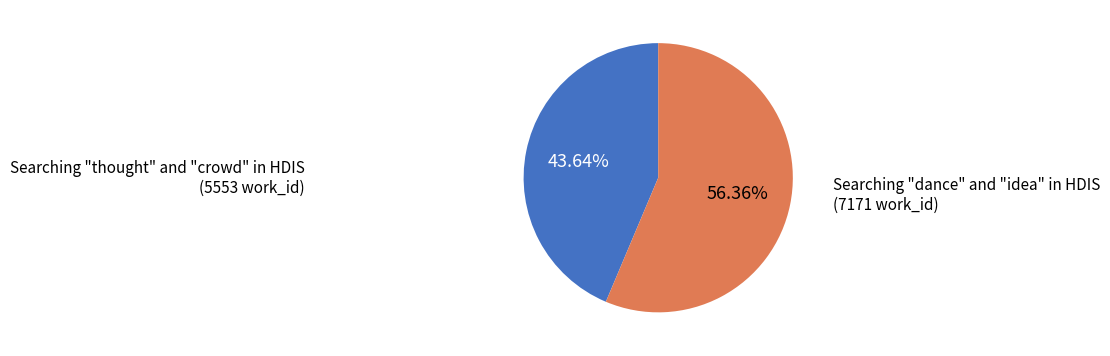

Which category accounts for the majority?

Searching "dance" and "idea" in HDIS